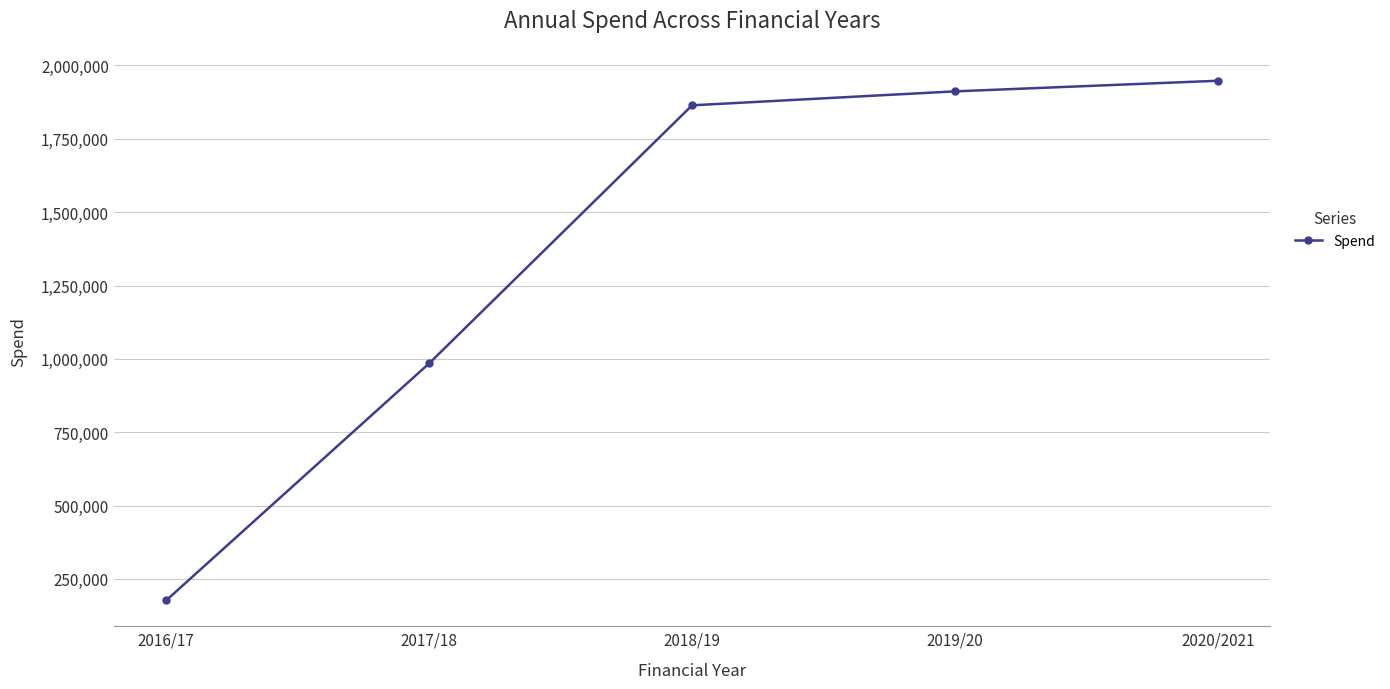

What is the change in value from 2018/19 to 2019/20?

+47586.3